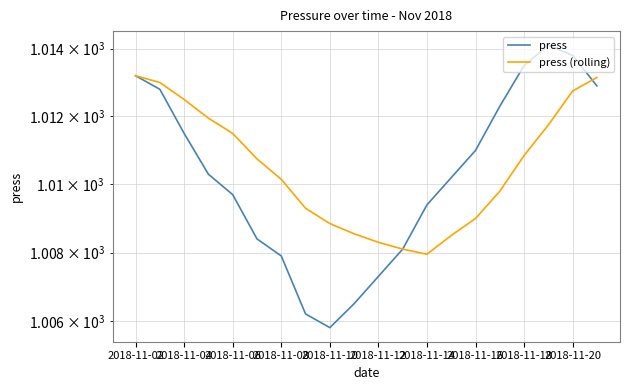

How many lines are shown in the chart?

2